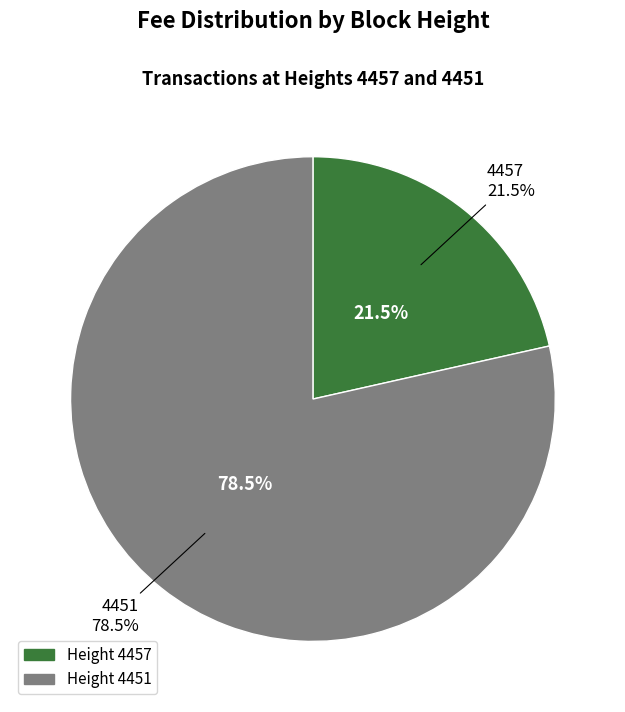

Combined, do 4451 and 4457 account for over 50%?

Yes